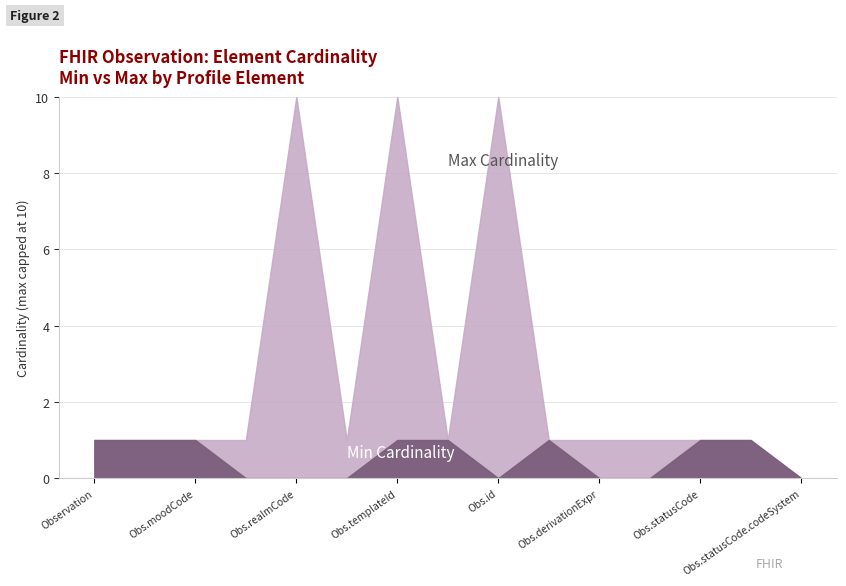

True or false: Min has a value of 0 at Observation.realmCode.

True